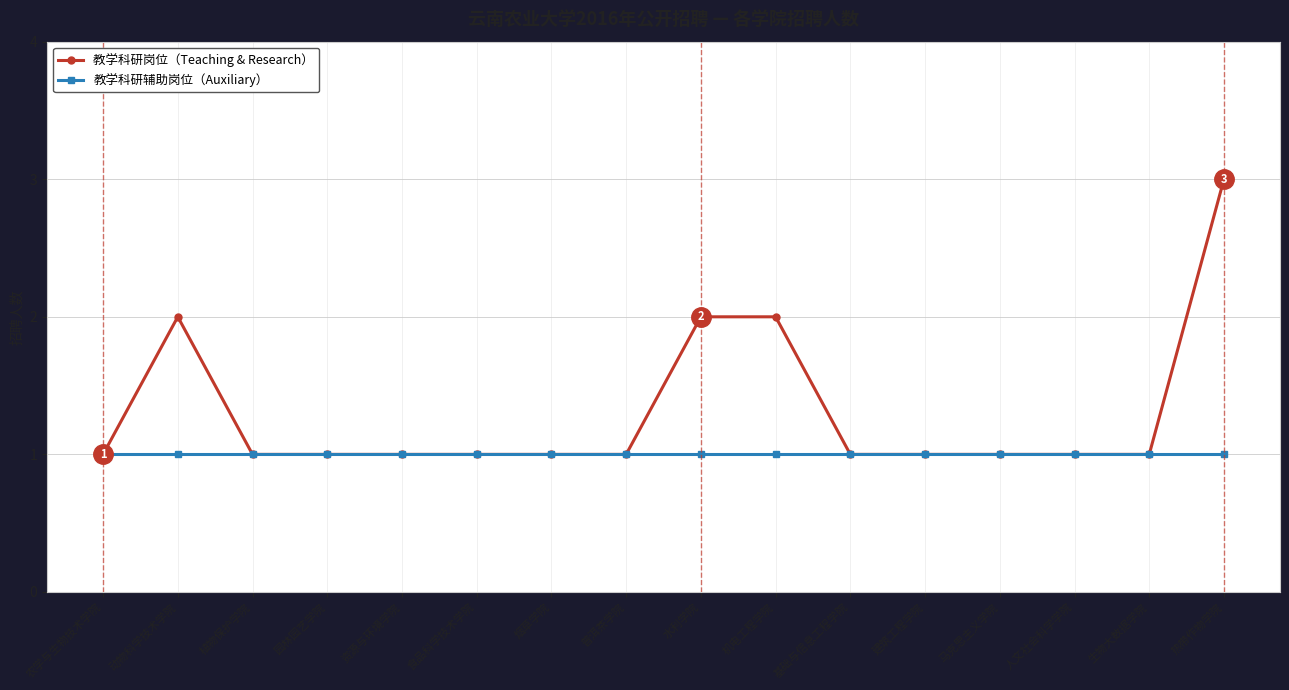

Reading right to left, list all the values displayed in this chart.

教学科研岗位（Teaching & Research）: 3	1	1	1	1	1	2	2	1	1	1	1	1	1	2	1
教学科研辅助岗位（Auxiliary）: 1	1	1	1	1	1	1	1	1	1	1	1	1	1	1	1